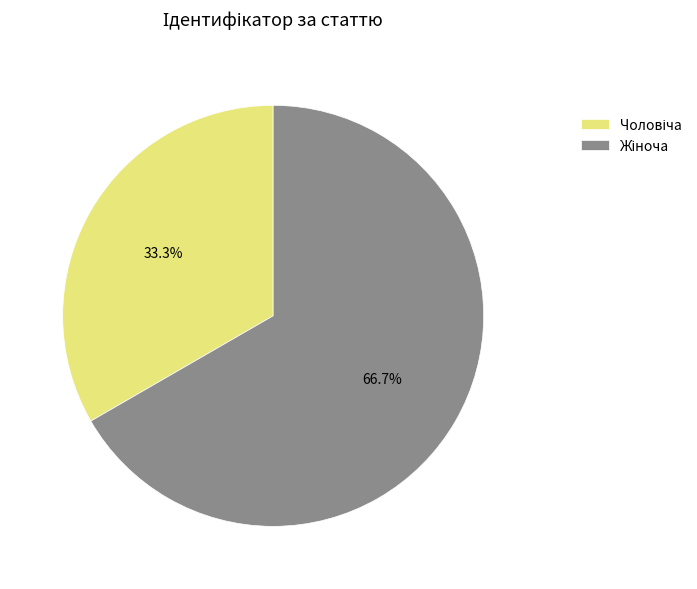

Is there a majority slice in this chart?

Yes